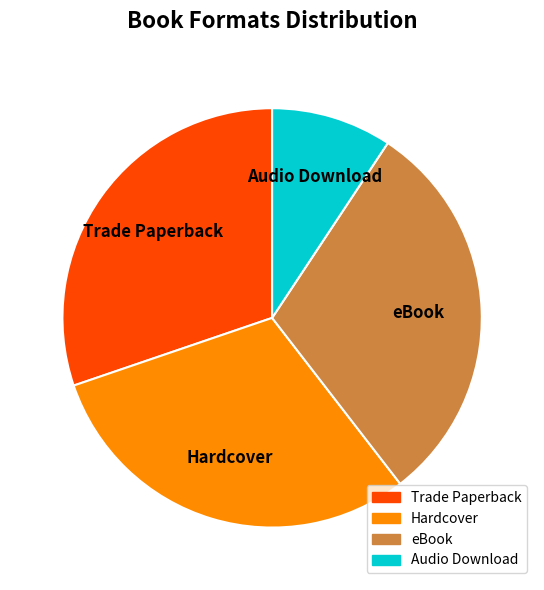

How many segments does this pie chart have?

4